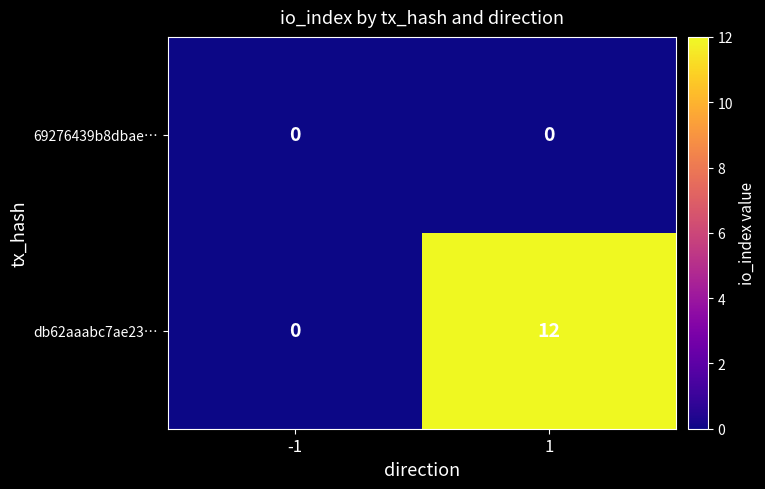

The 69276439b8dbae… series shows 0 at -1. True or false?

True